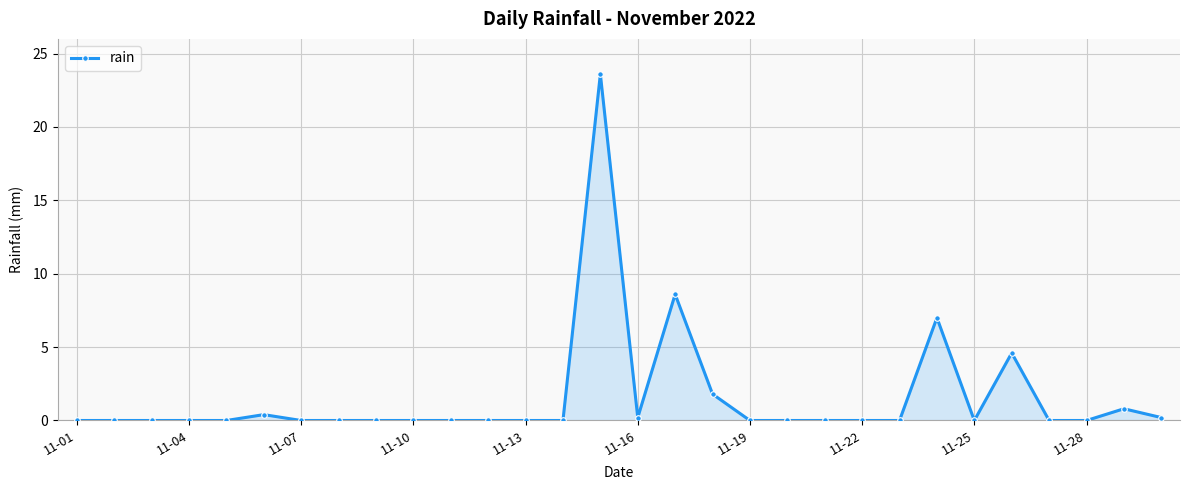

True or false: there are more than 1 points higher than both neighbors.

True